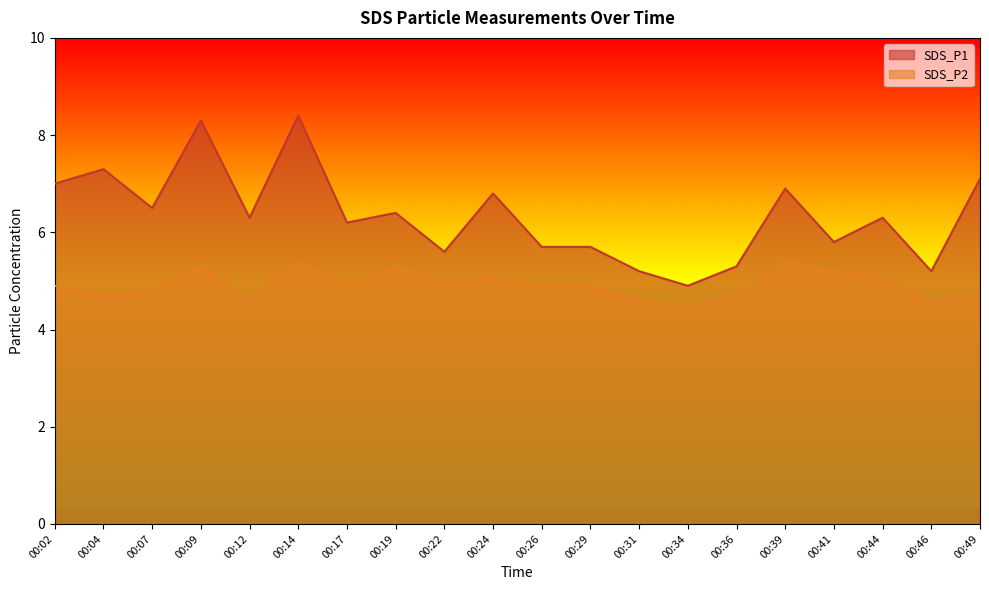

What is the value of the SDS_P1 point at the 4th from the left?

8.3